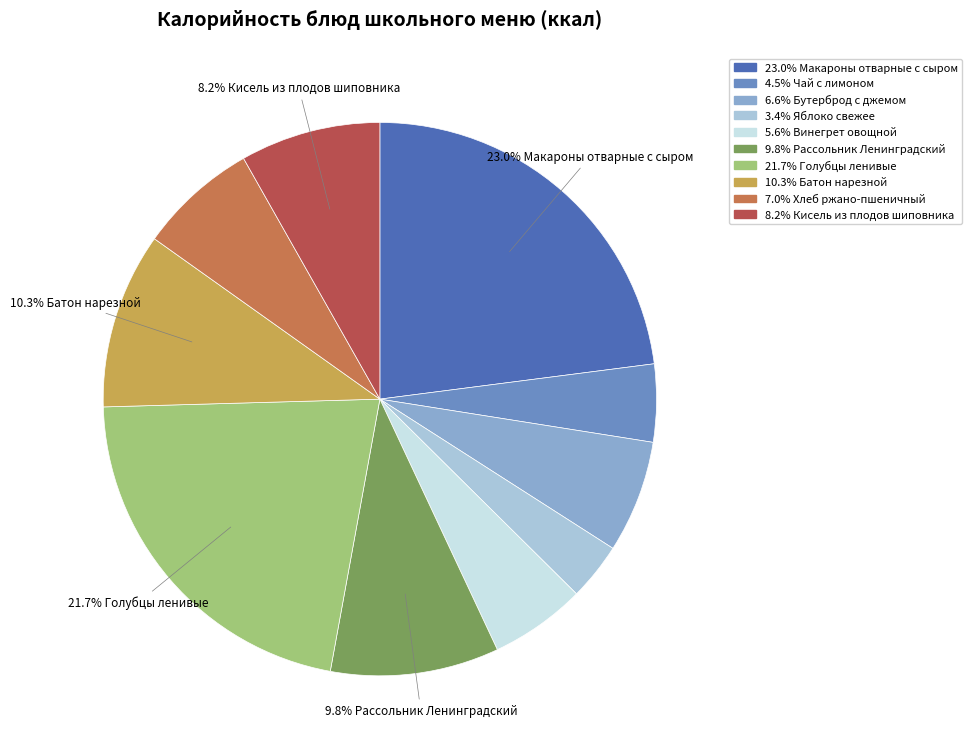

Is there a majority slice in this chart?

No